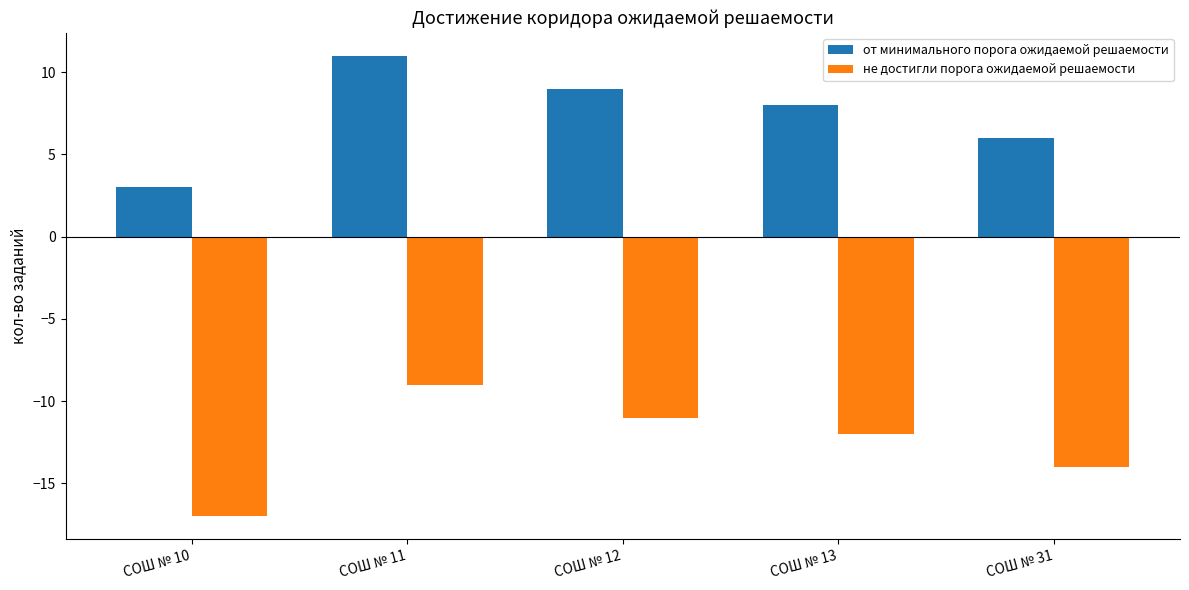

What are all the series names shown in the legend?

от минимального порога ожидаемой решаемости, не достигли порога ожидаемой решаемости